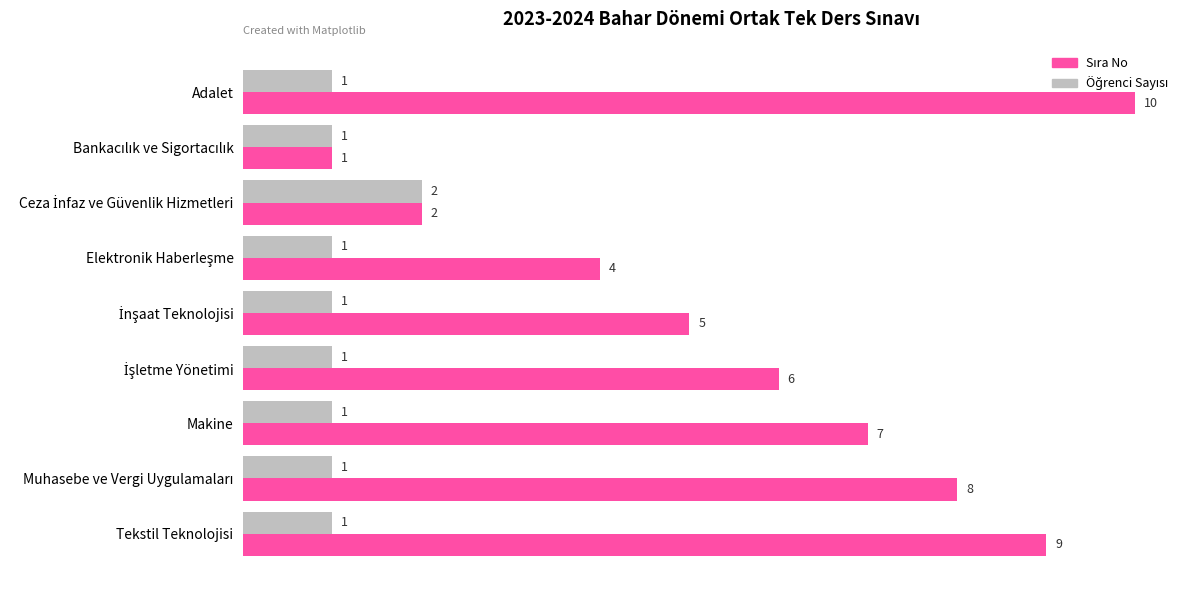

At which category is the sum across all series the highest?

Adalet